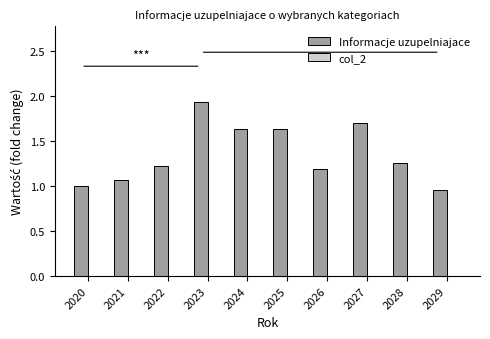

How many data points does each series have?

10